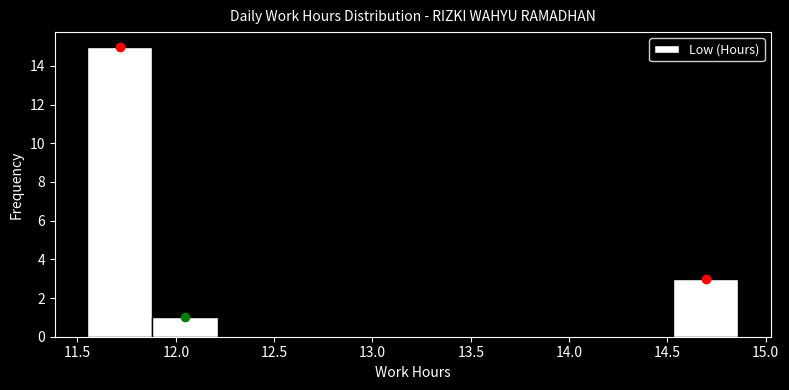

What is the height of the bar covering 14.55 to 14.85 on the x-axis? Neither the bar edges nor the heights are printed on the chart, so give them approximately, as read against the axes.

3